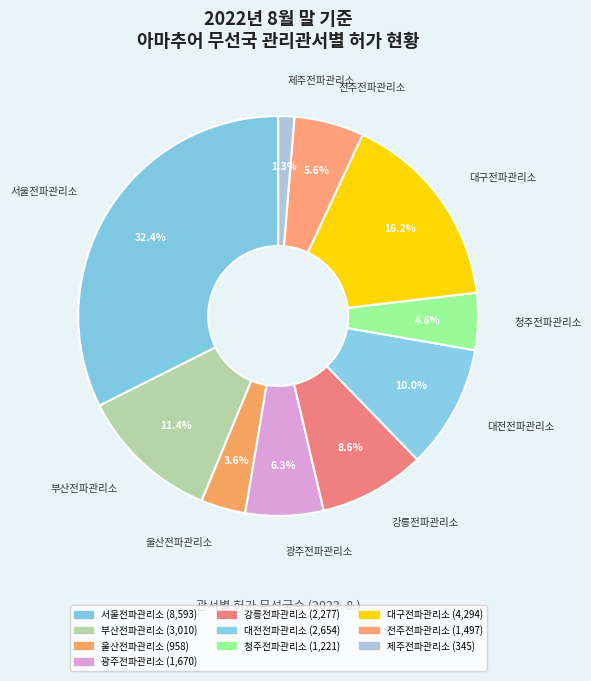

Rank the categories by value from highest to lowest.

서울전파관리소, 대구전파관리소, 부산전파관리소, 대전전파관리소, 강릉전파관리소, 광주전파관리소, 전주전파관리소, 청주전파관리소, 울산전파관리소, 제주전파관리소